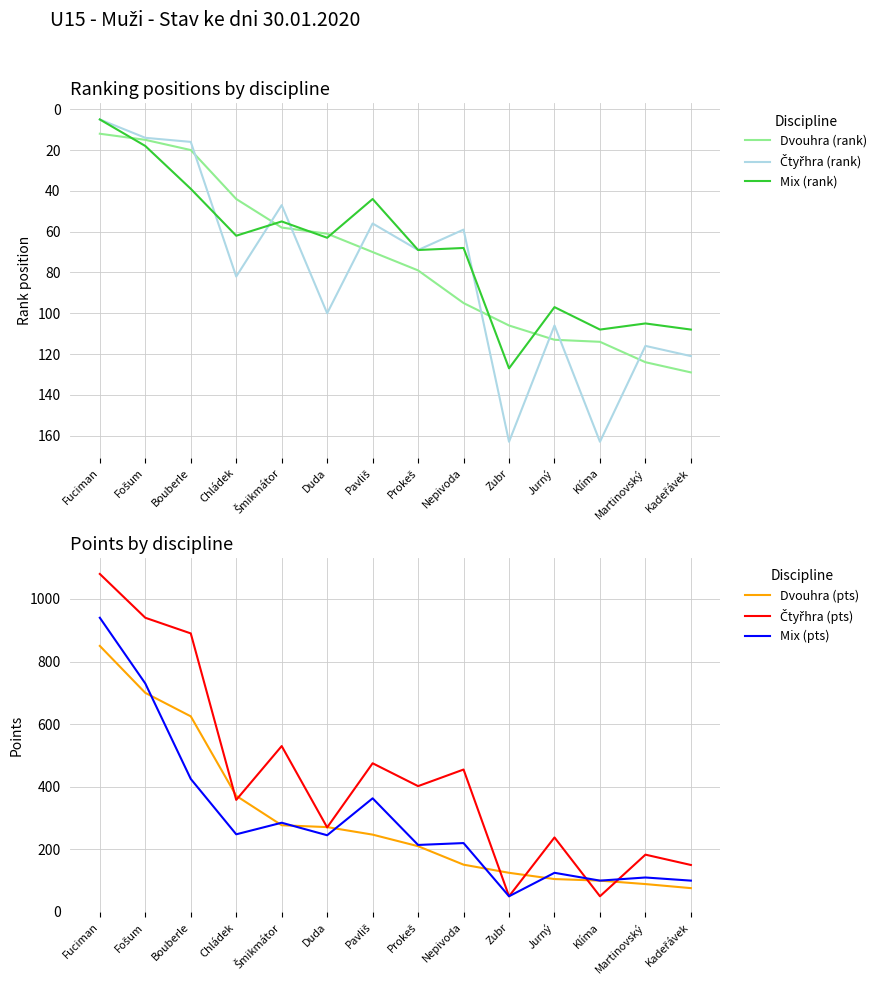

Where does the Dvouhra (rank) series first go above 79?

Nepivoda